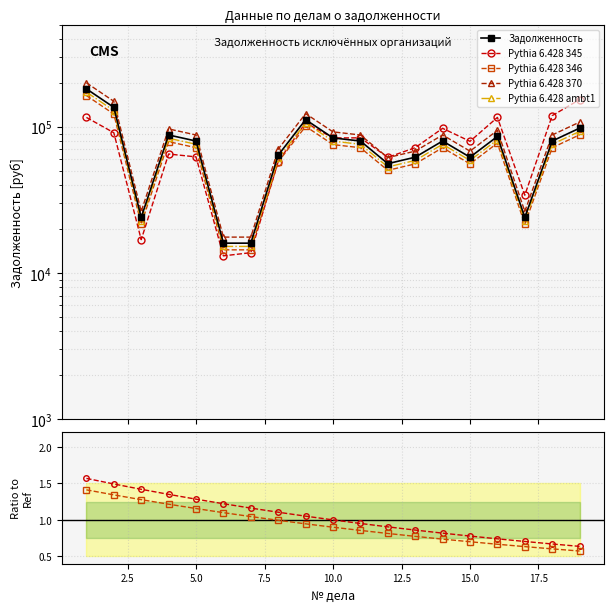

What is the average value of the Pythia 6.428 ambt1 series?

71500.0